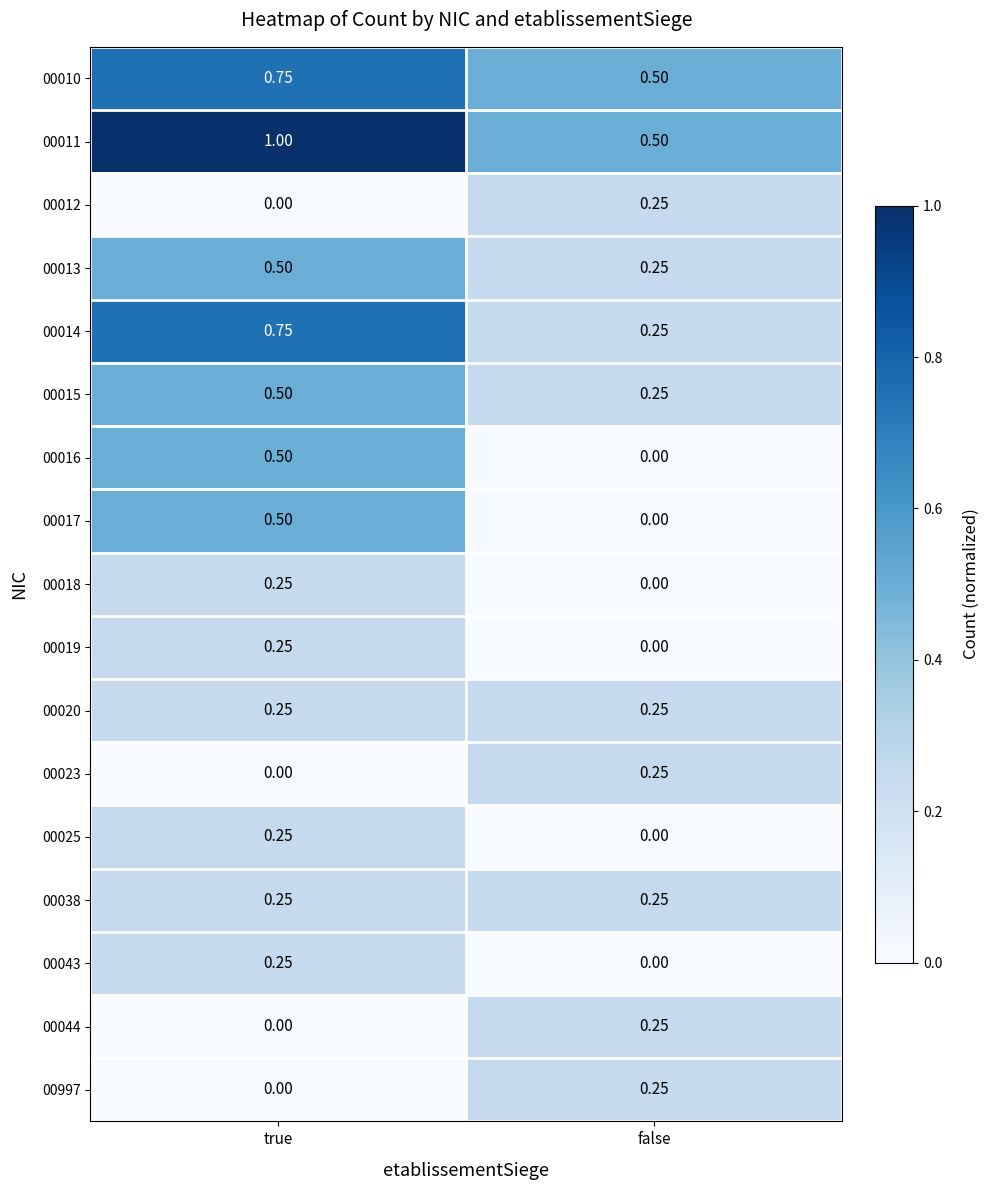

At which category does the chart reach its peak across all series?

true